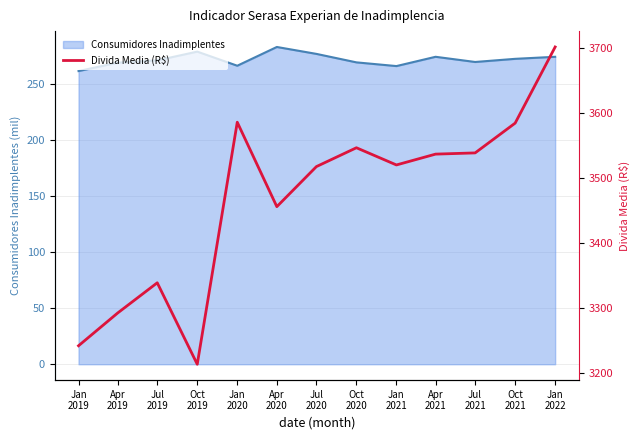

Does the chart display data point markers on the line(s)?

No